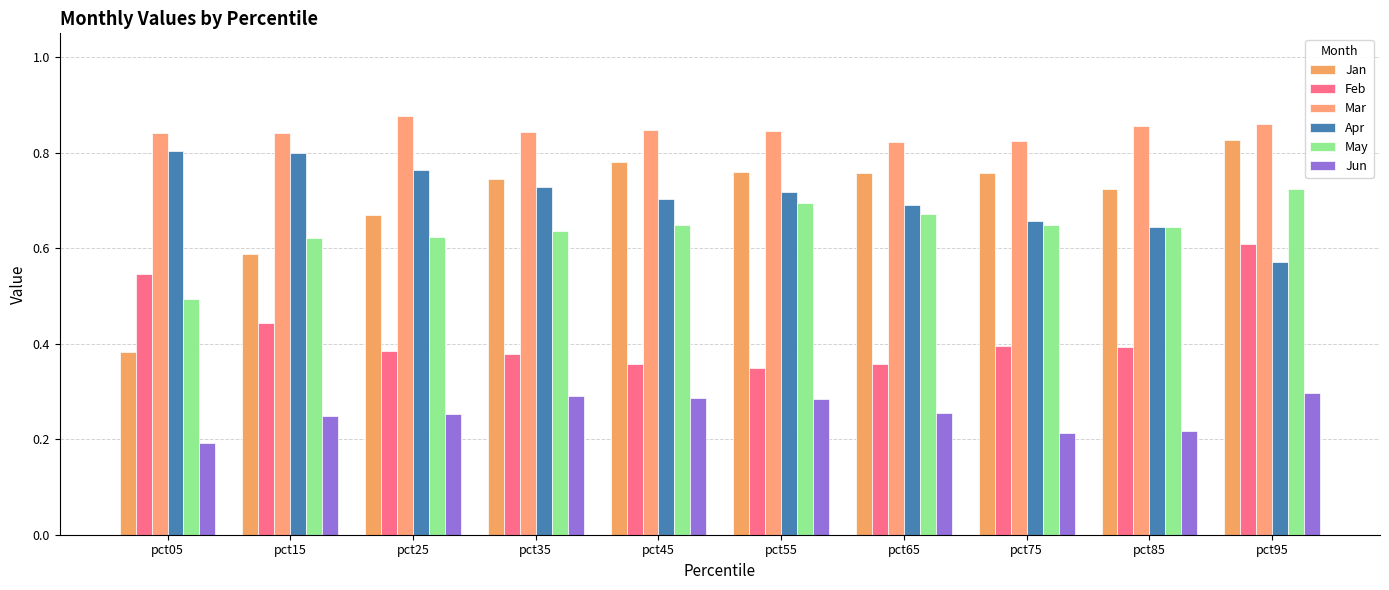

What is the difference between the Apr values at pct45 and pct95?

0.1